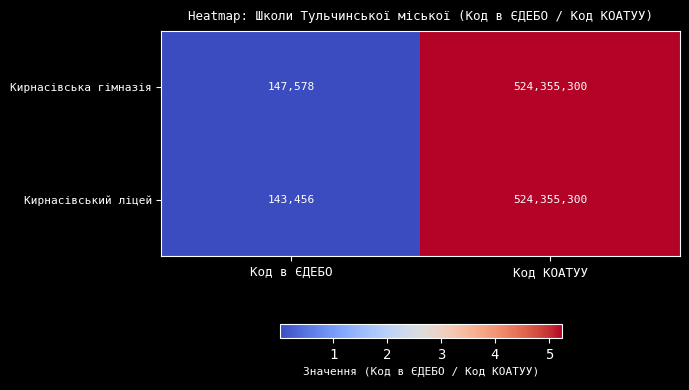

Reading left to right, what are all the values shown in this chart?

Кирнасівська гімназія: Код в ЄДЕБО=147578	Код КОАТУУ=524355300
Кирнасівський ліцей: Код в ЄДЕБО=143456	Код КОАТУУ=524355300